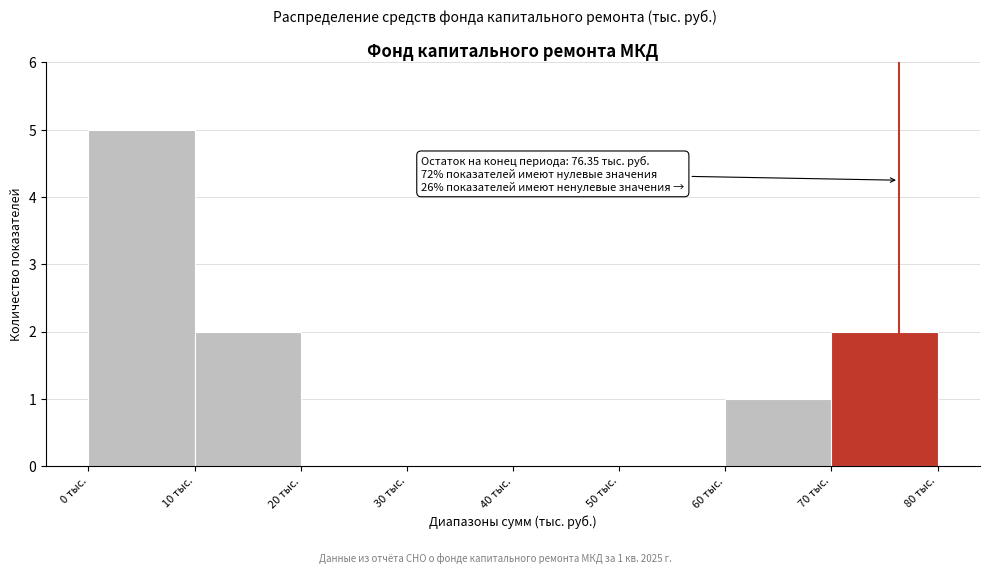

Which range on the x-axis has the tallest bar?

0 to 10